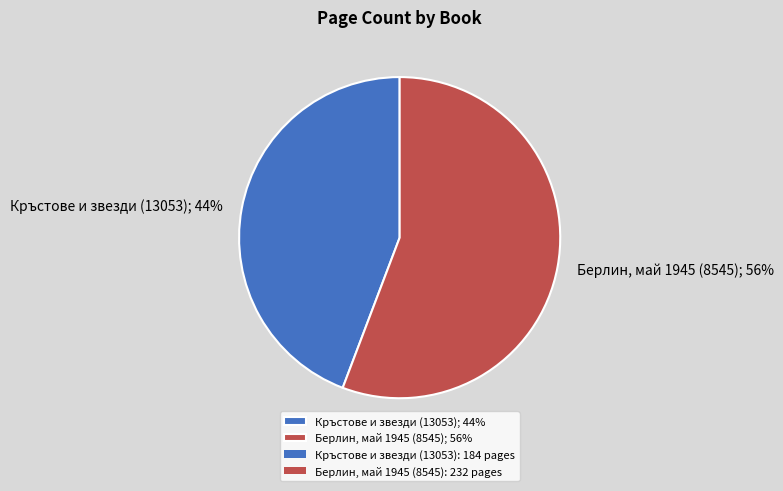

True or false: Кръстове и звезди (13053) accounts for 50% of the total.

False